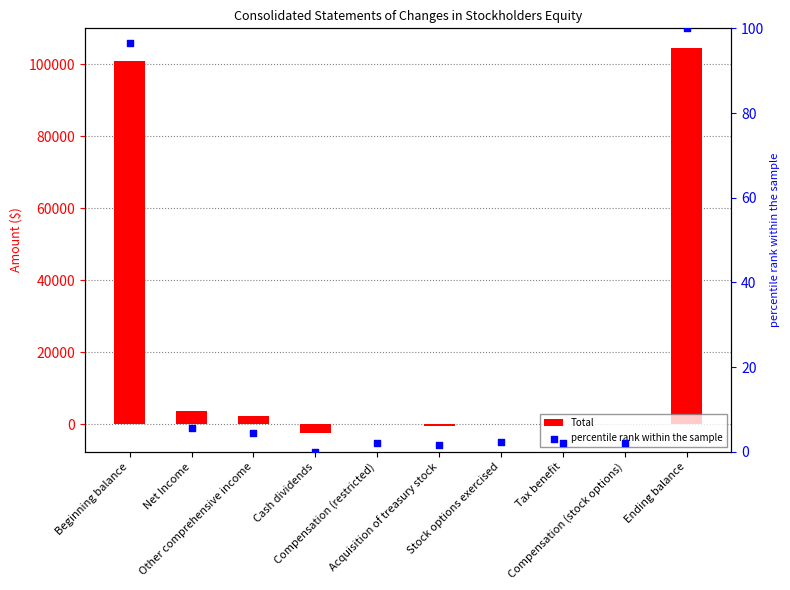

Which series has the widest spread of Y values?

Total